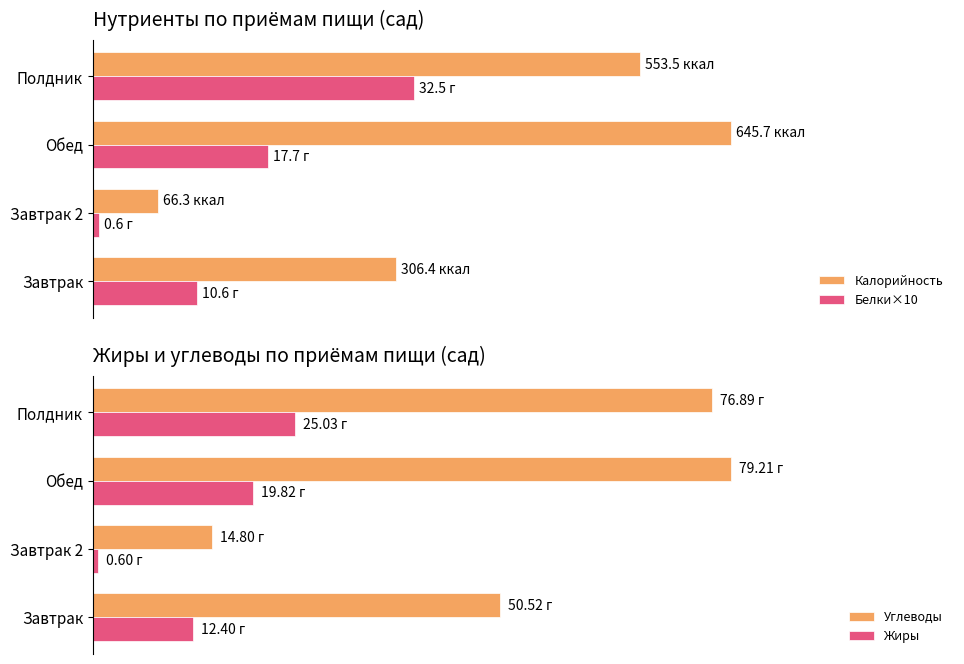

Which series has the largest total across all categories?

Калорийность